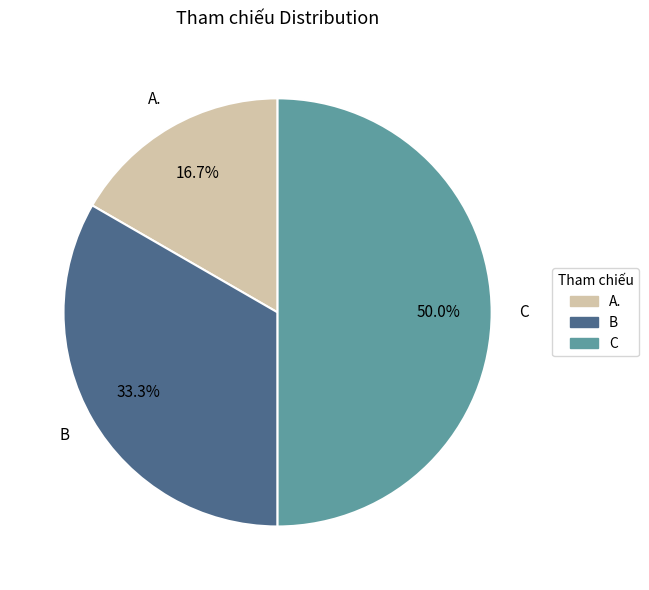

Between A. and B, which is larger?

B